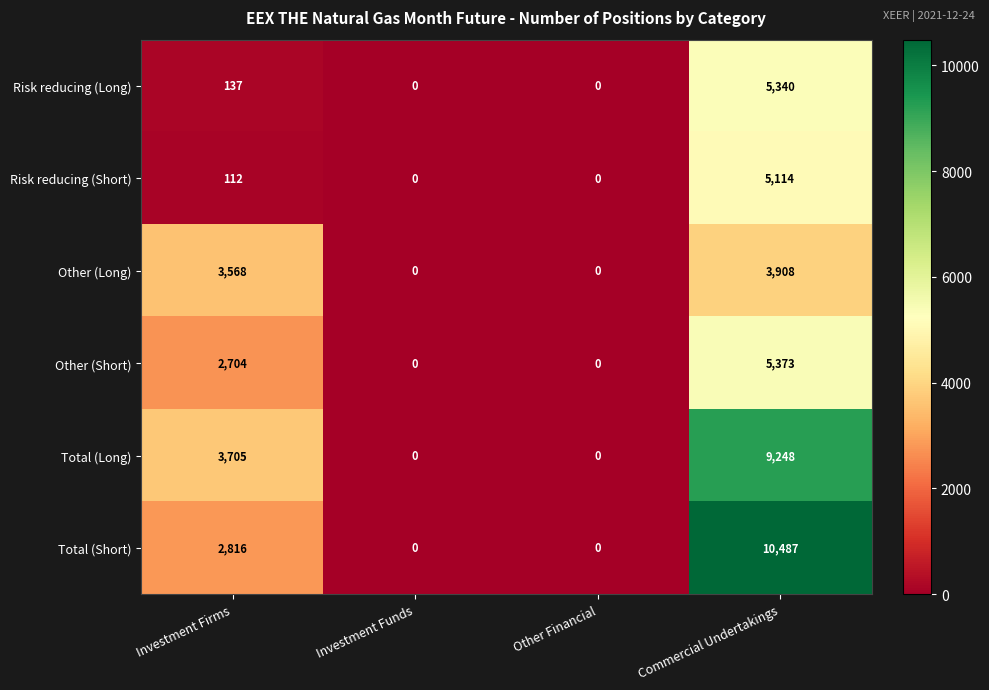

How many data points does each series have?

4